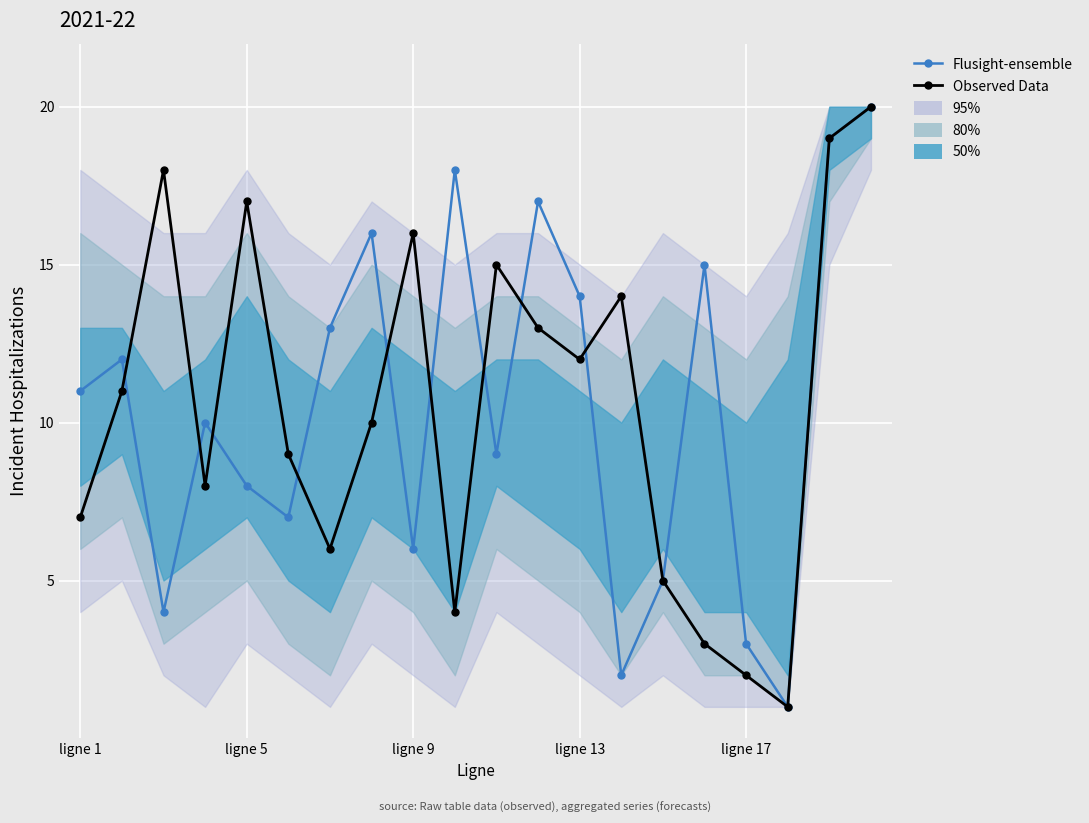

What is the difference between the maximum and minimum values in the Observed Data series?

19